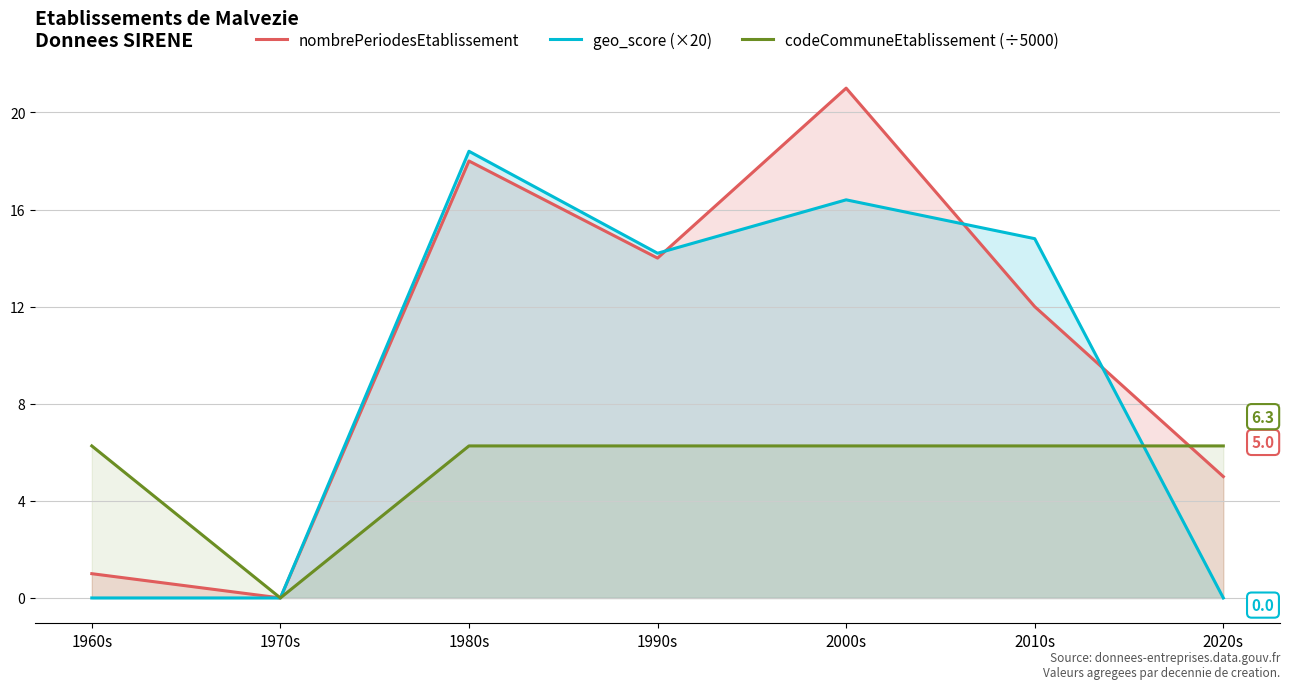

Reading left to right, transcribe all the data shown in this chart.

nombrePeriodesEtablissement: 1.0	0.0	18.0	14.0	21.0	12.0	5.0
geo_score (×20): 0.0	0.0	18.4	14.2	16.4	14.8	0.0
codeCommuneEtablissement (÷5000): 6.3	0.0	6.3	6.3	6.3	6.3	6.3